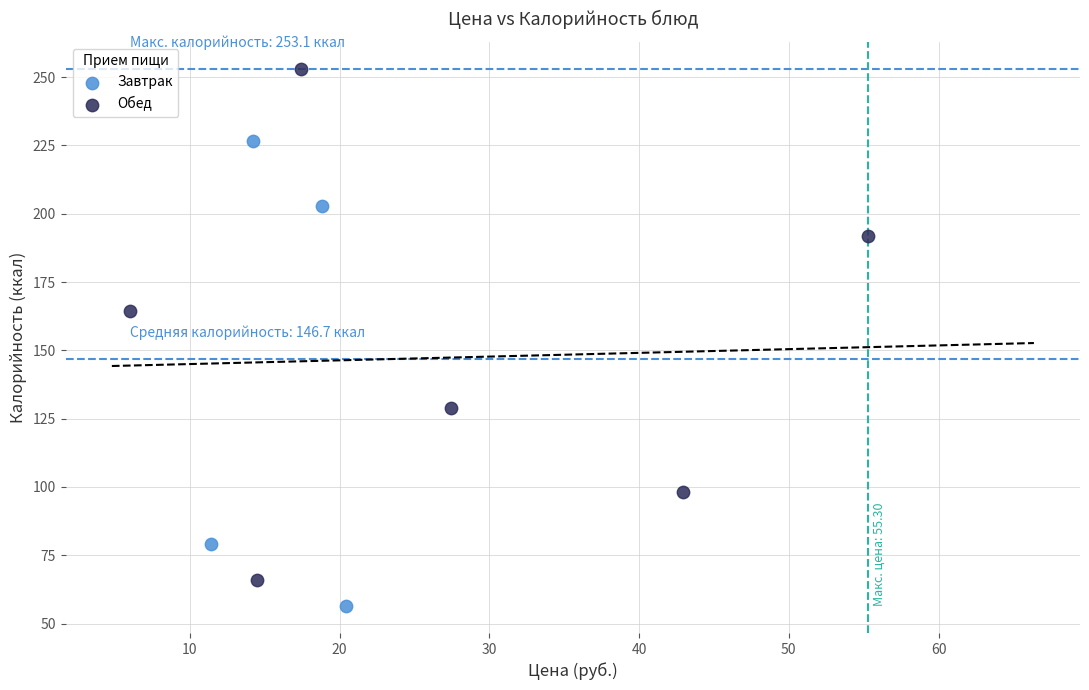

Which series reaches the maximum Y coordinate?

Обед